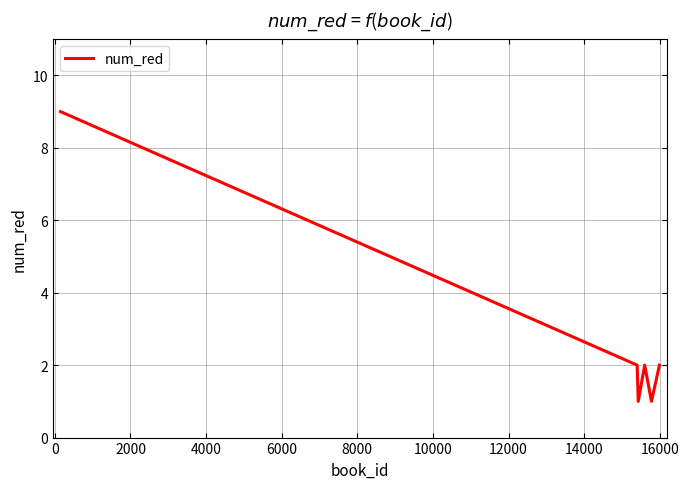

What is the sum of all values?

17